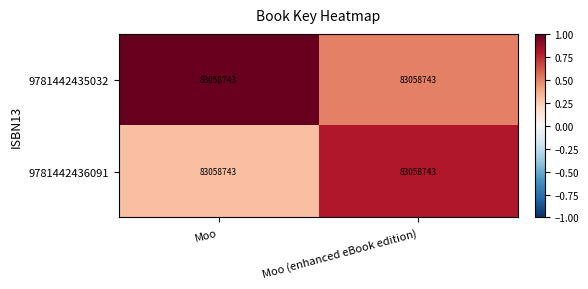

Rank the categories by 9781442435032 value from lowest to highest.

Moo (enhanced eBook edition), Moo